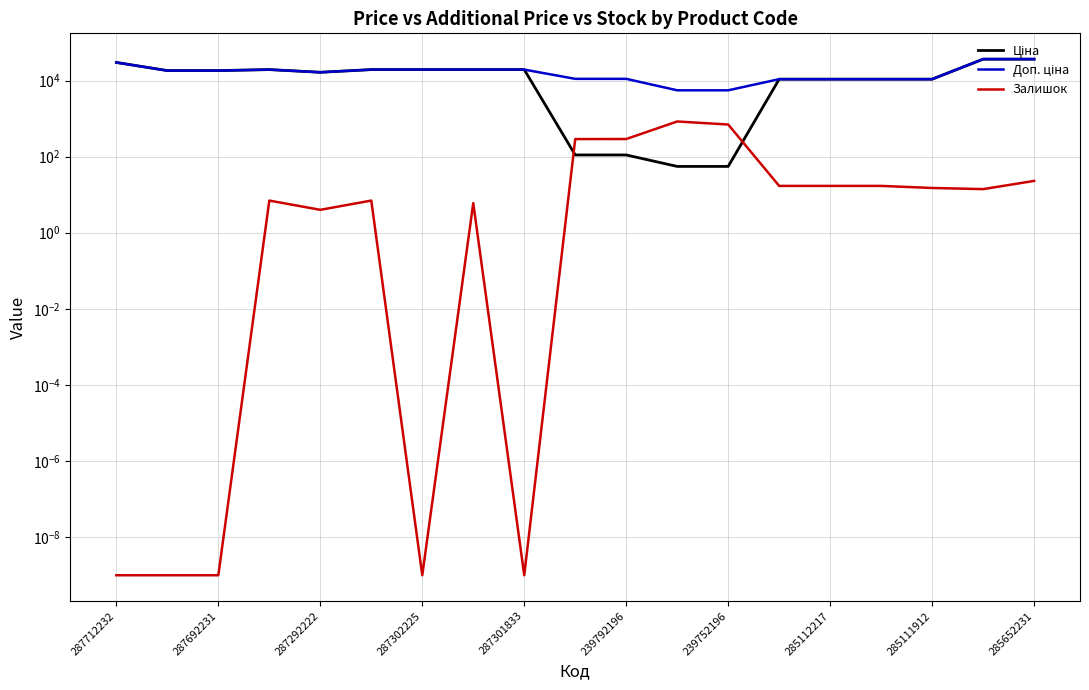

What is the total value across all series at 15?

21697.2